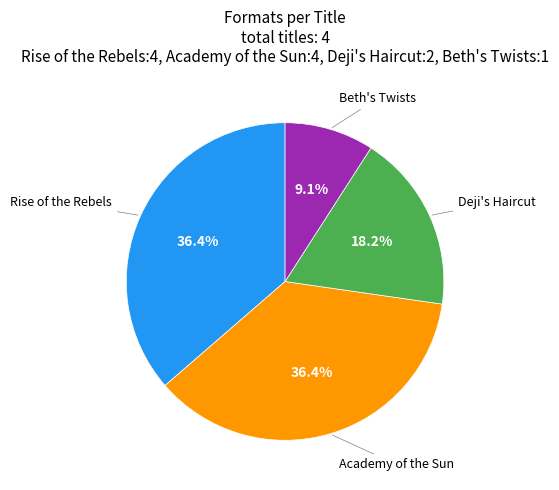

Is there any slice that represents more than half of the pie?

No